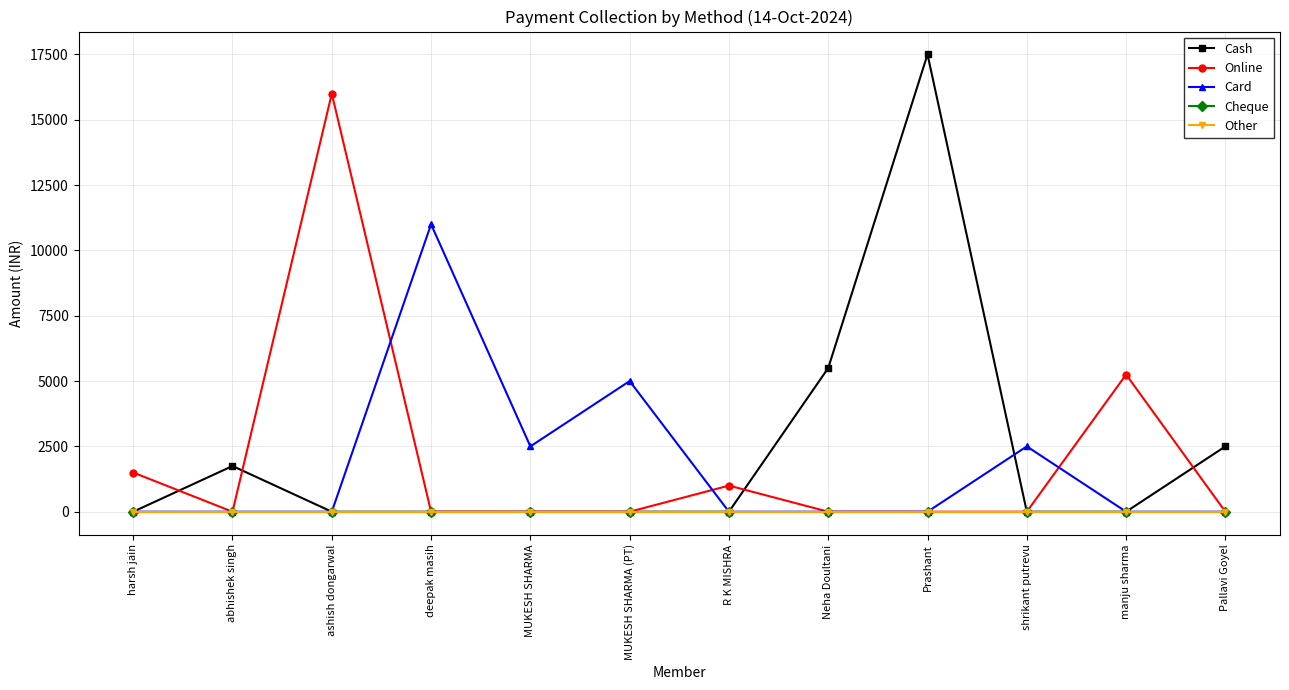

Does the chart have visible grid lines?

Yes